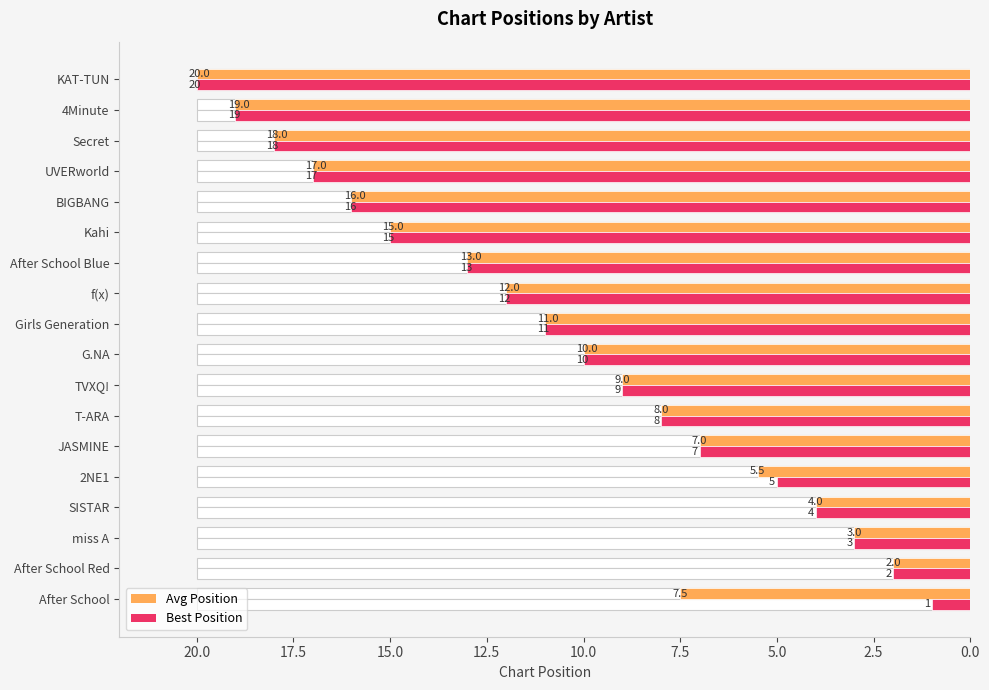

Is the value of Best Position at f(x) greater than the value of Avg Position at UVERworld?

No